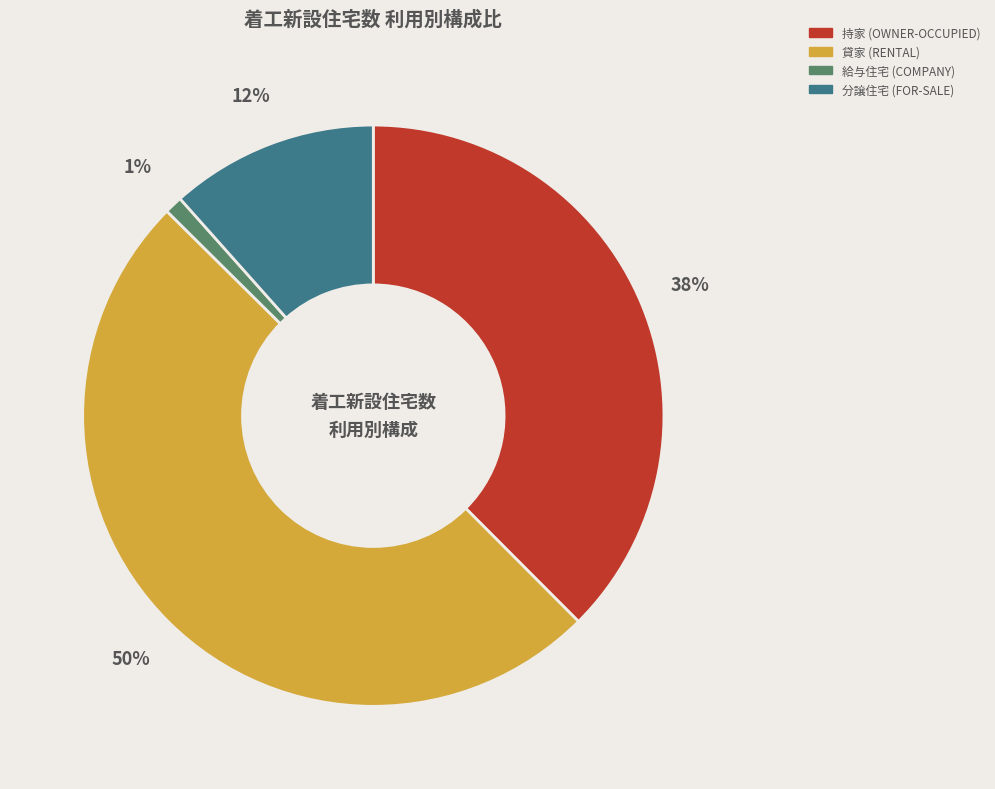

To the nearest percent, what is the difference between the largest and smallest slice percentages?

49%